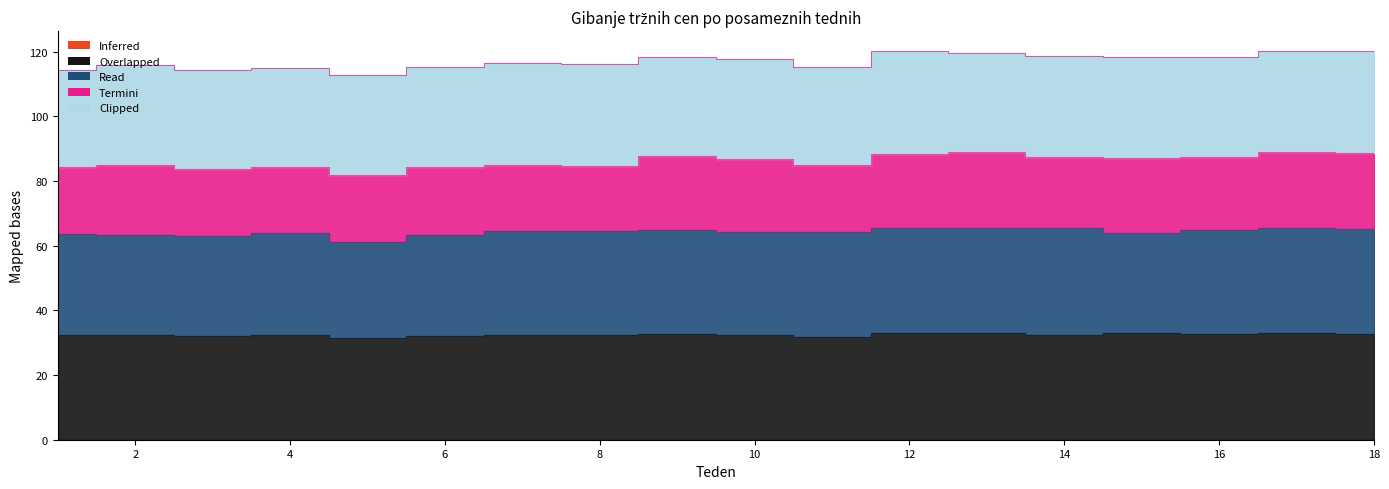

Does the chart have visible grid lines?

No